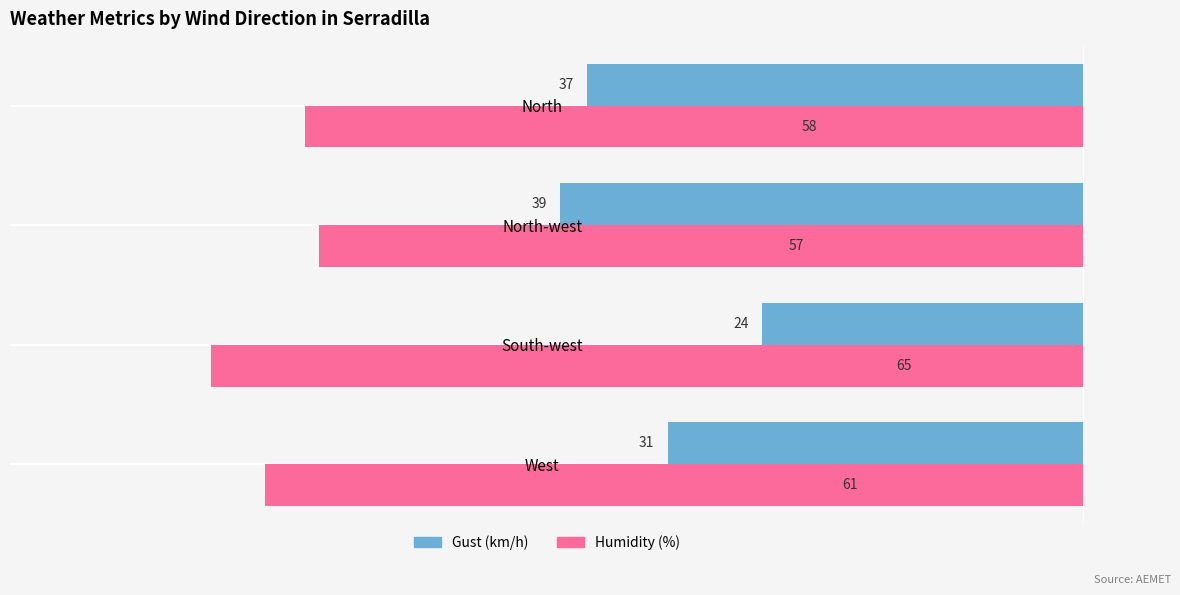

What is the difference between the maximum and minimum values in the Gust (km/h) series?

15